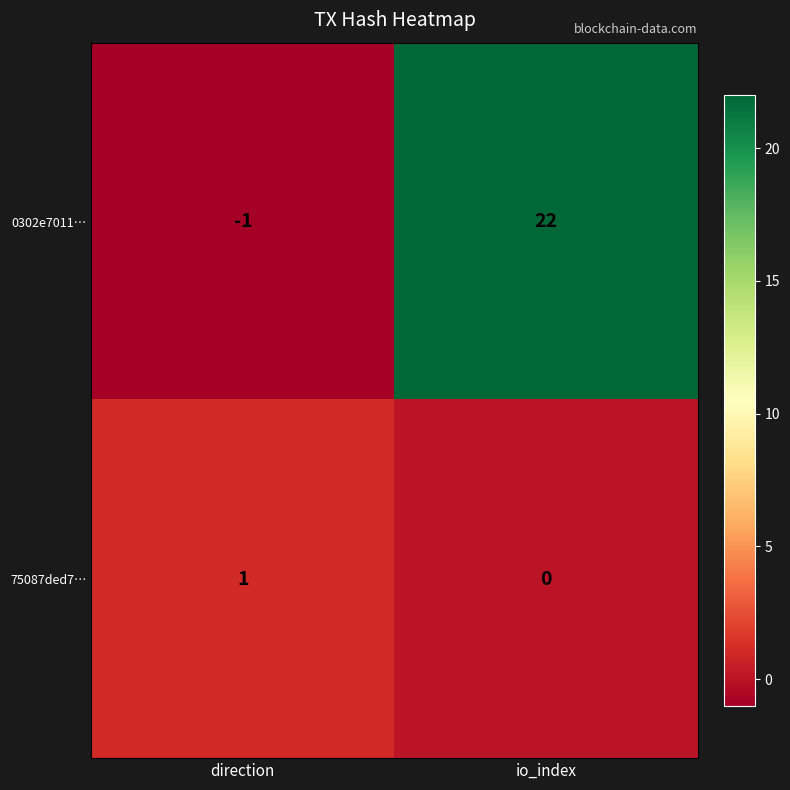

Rank the series at io_index from highest to lowest value.

0302e7011…, 75087ded7…